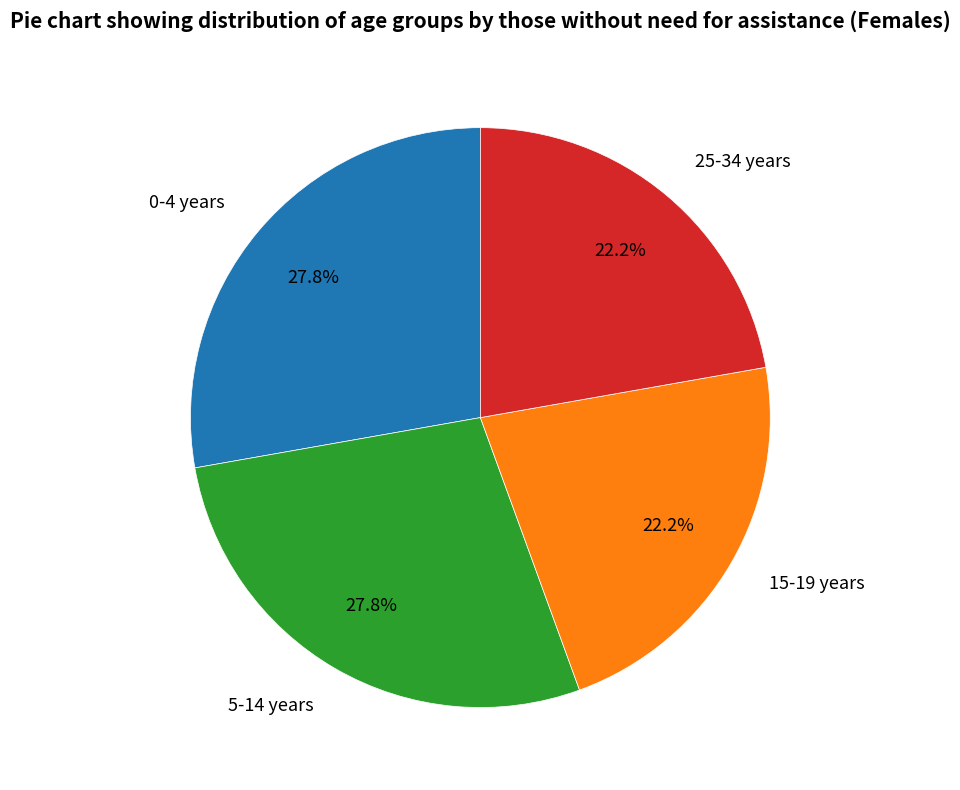

True or false: 5-14 years accounts for 22% of the total.

False